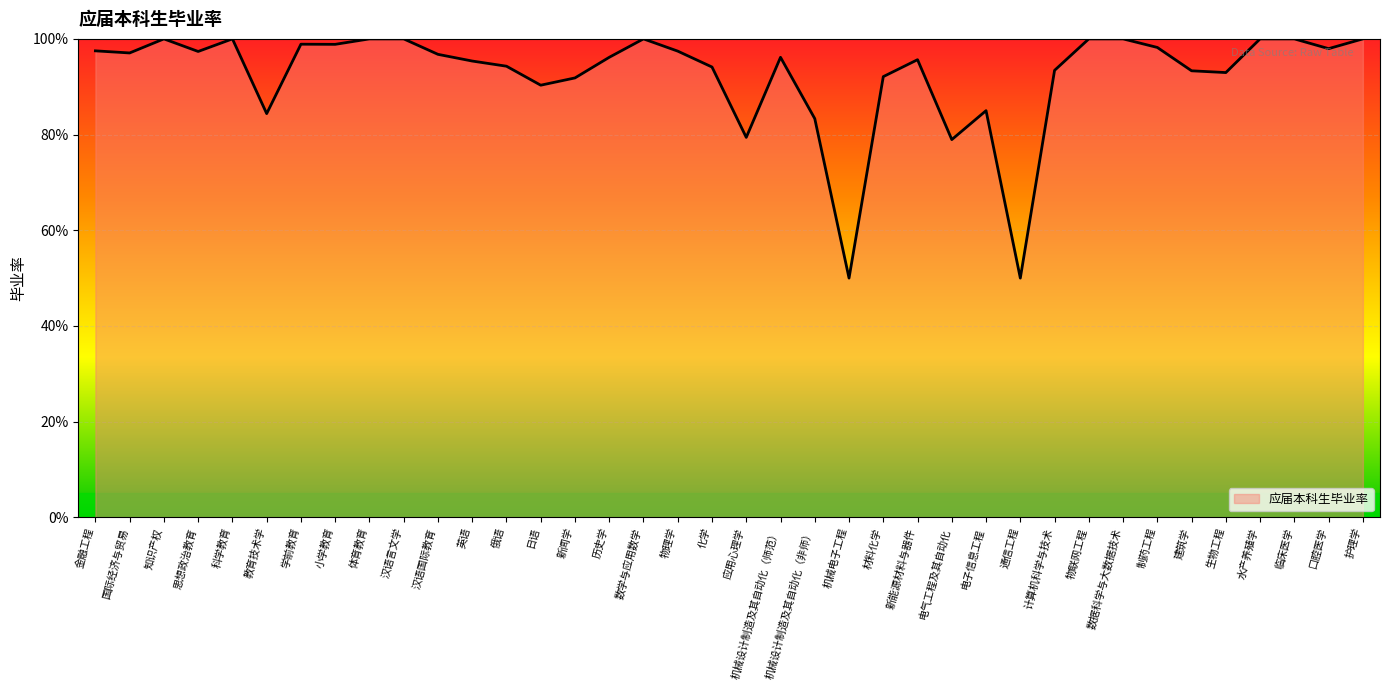

Does the chart have visible grid lines?

Yes